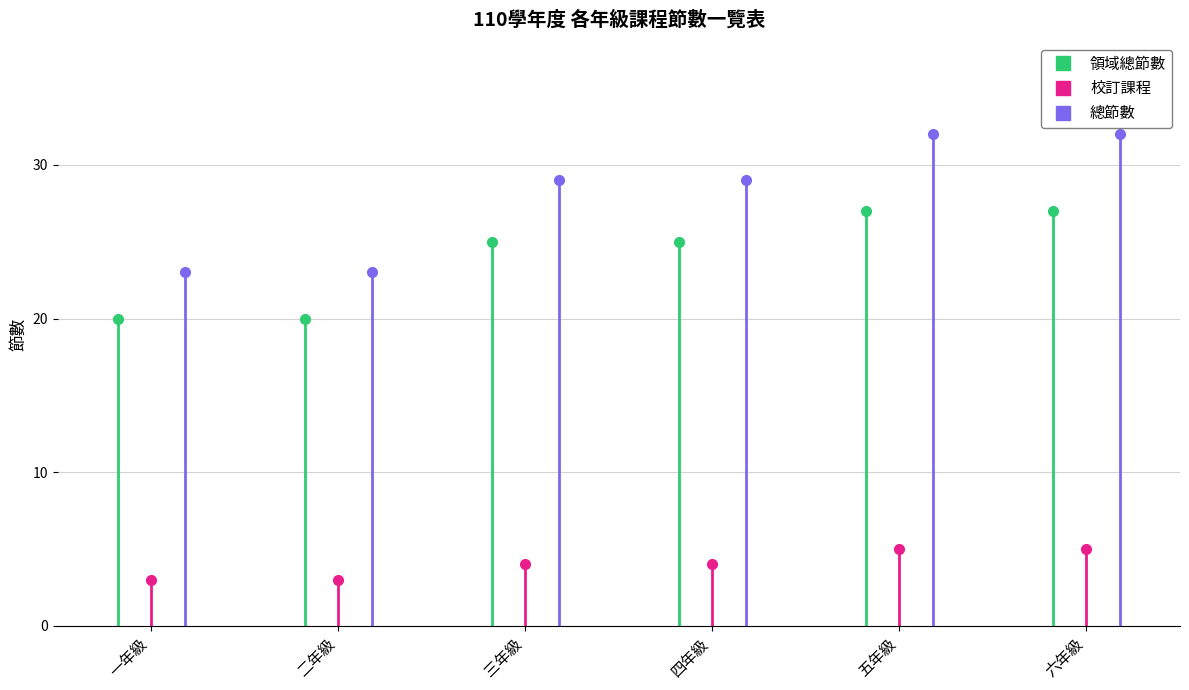

Which series changed the most between 三年級 and 六年級?

總節數